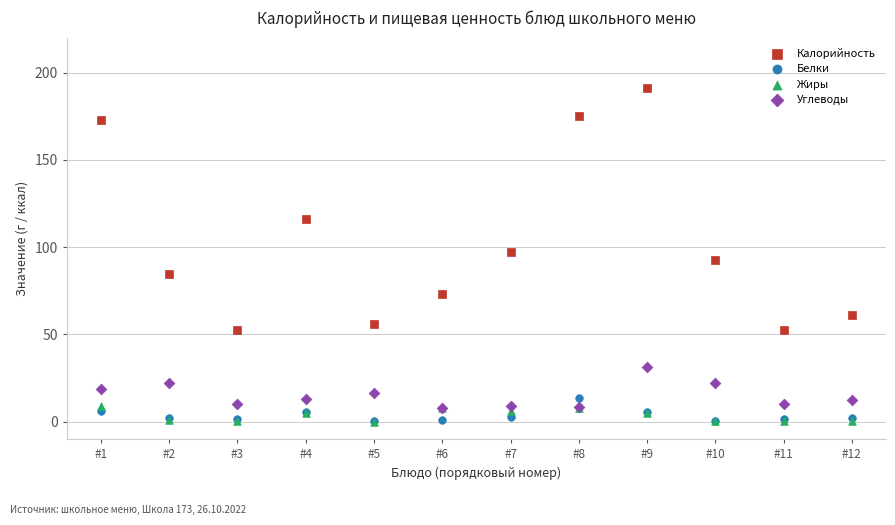

Which series has the widest spread of Y values?

Калорийность